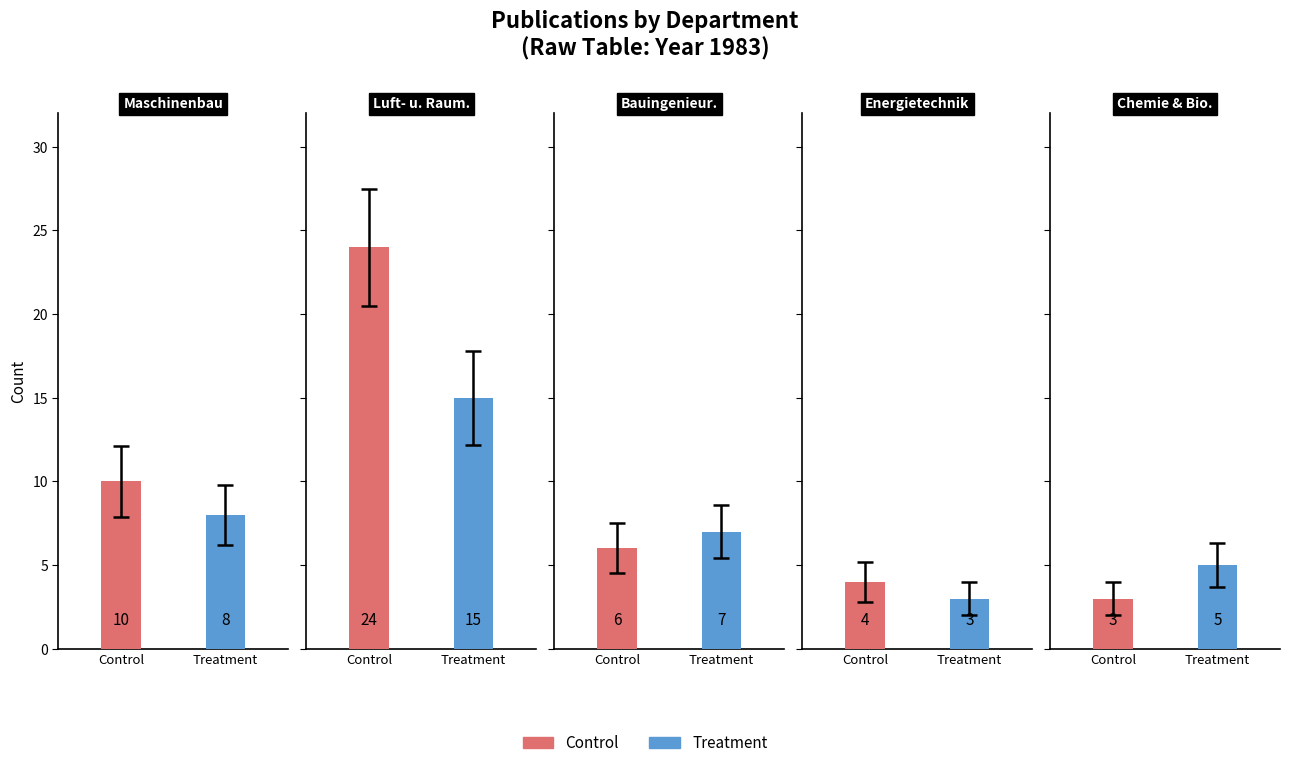

Reading left to right, what are all the values shown in this chart?

Control: Maschinenbau und Mechatronik=10	Luft- und Raumfahrttechnik=24	Bauingenieurwesen=6	Energietechnik=4	Chemie und Biotechnologie=3
Treatment: Maschinenbau und Mechatronik=8	Luft- und Raumfahrttechnik=15	Bauingenieurwesen=7	Energietechnik=3	Chemie und Biotechnologie=5